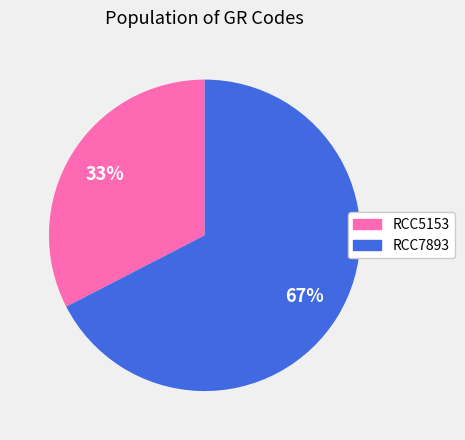

Does any single category account for the majority?

Yes